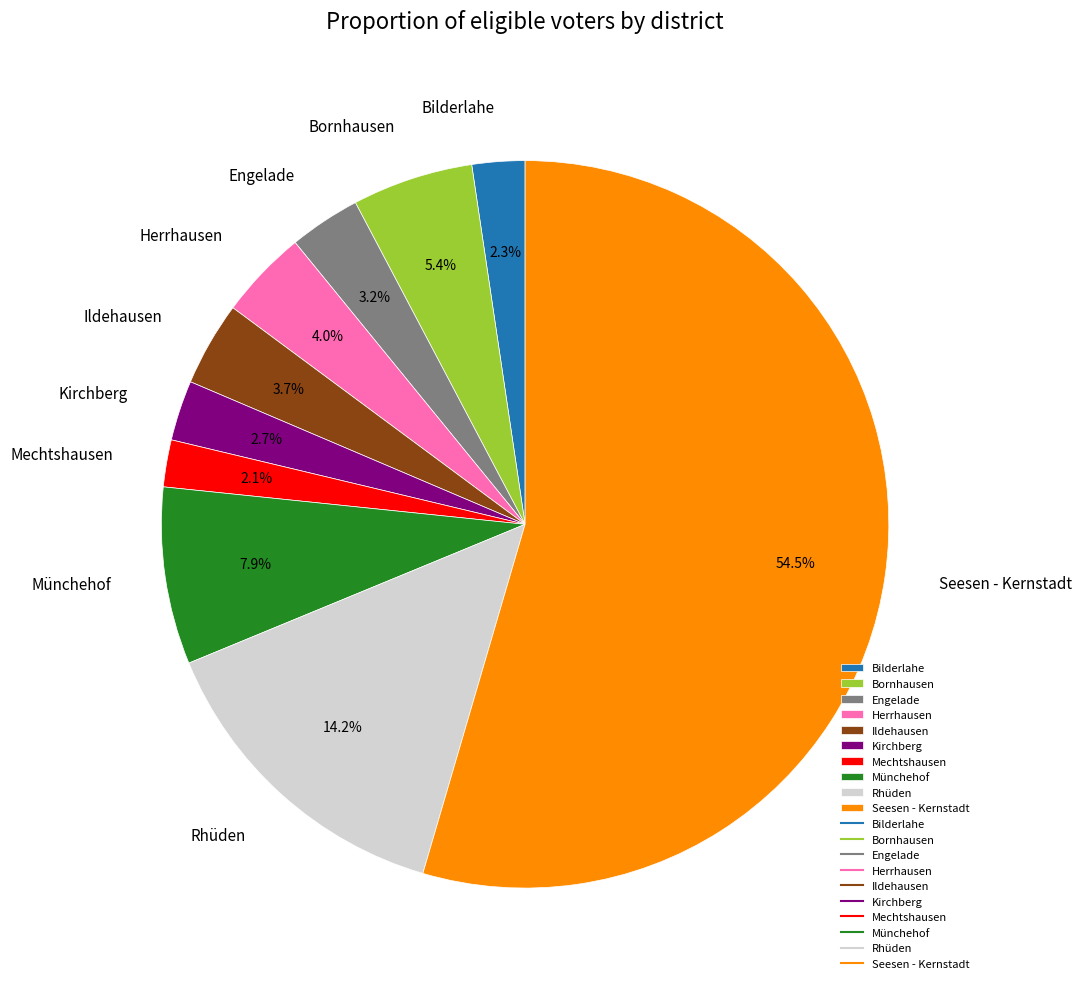

Does Seesen - Kernstadt account for over 50% of the chart?

Yes